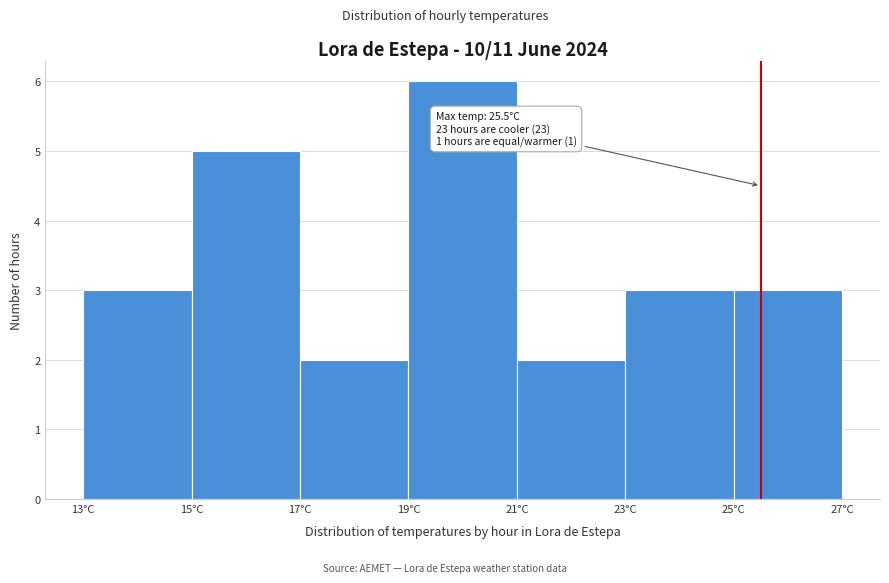

Over which range of the x-axis is the bar tallest?

19 to 21